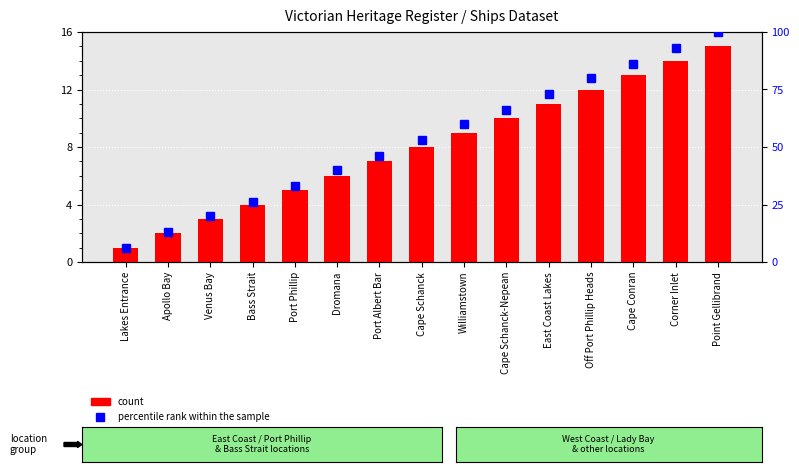

At which label does percentile rank within the sample reach its minimum?

Lakes Entrance